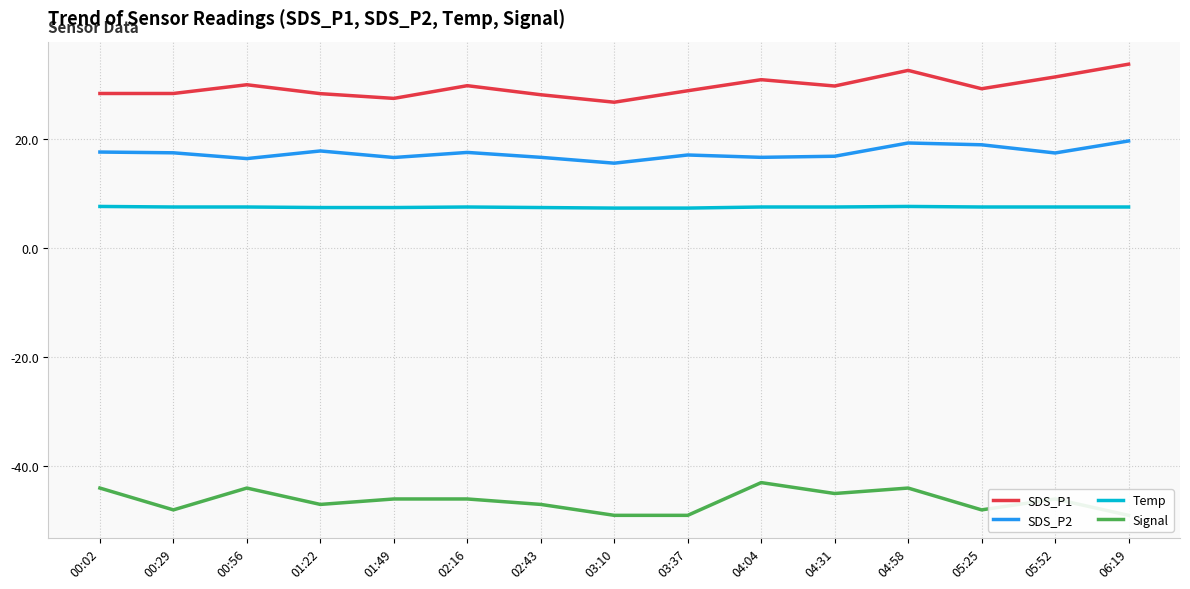

Rank the series at 02:43 from lowest to highest value.

Signal, Temp, SDS_P2, SDS_P1